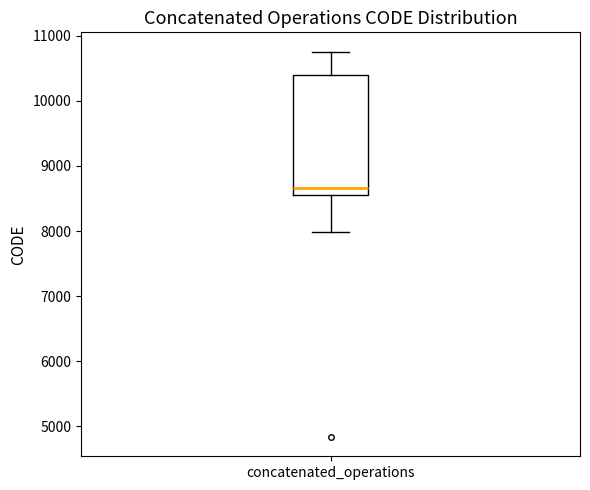

Transcribe this box plot: give where the median line is, the range the box spans, and where the two whiskers end, as read against the y-axis. The values are not printed on the chart, so give them approximately, as read against the axis.

median 8700, box 8600 to 10400, whiskers 8000 to 10800